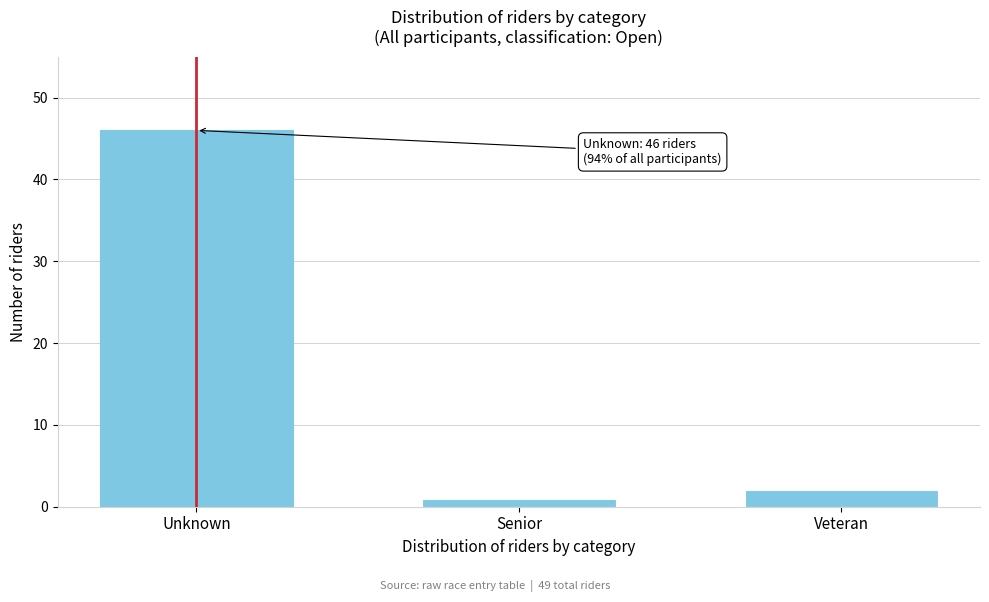

Reading left to right, extract all data points from this chart.

Unknown=46	Senior=1	Veteran=2